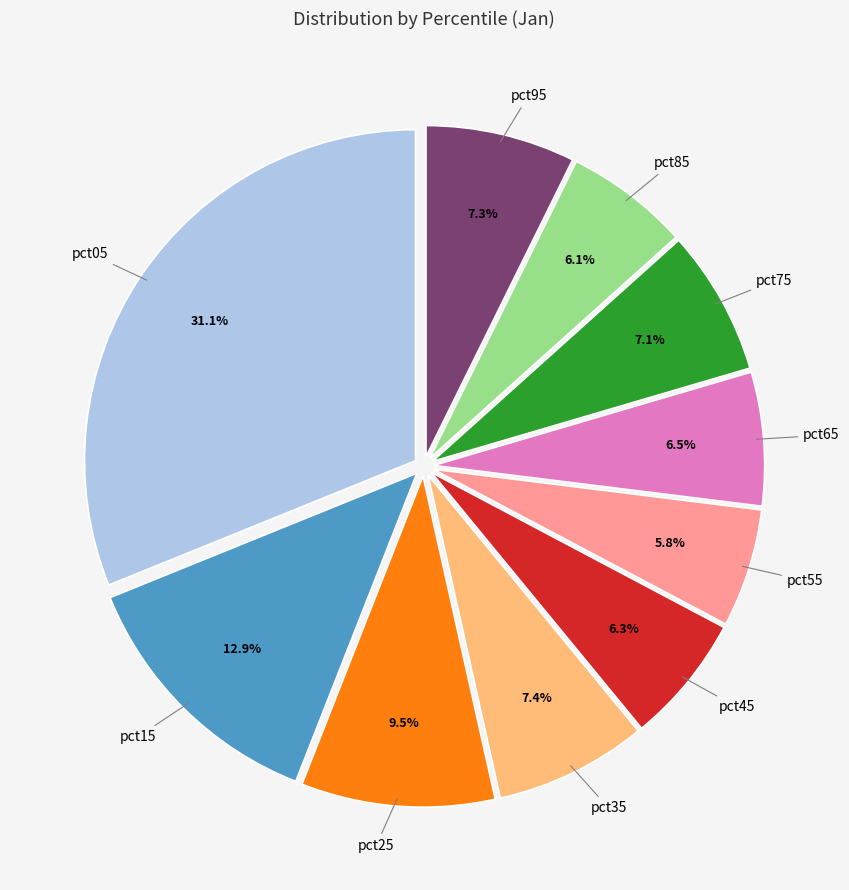

Is there a majority slice in this chart?

No